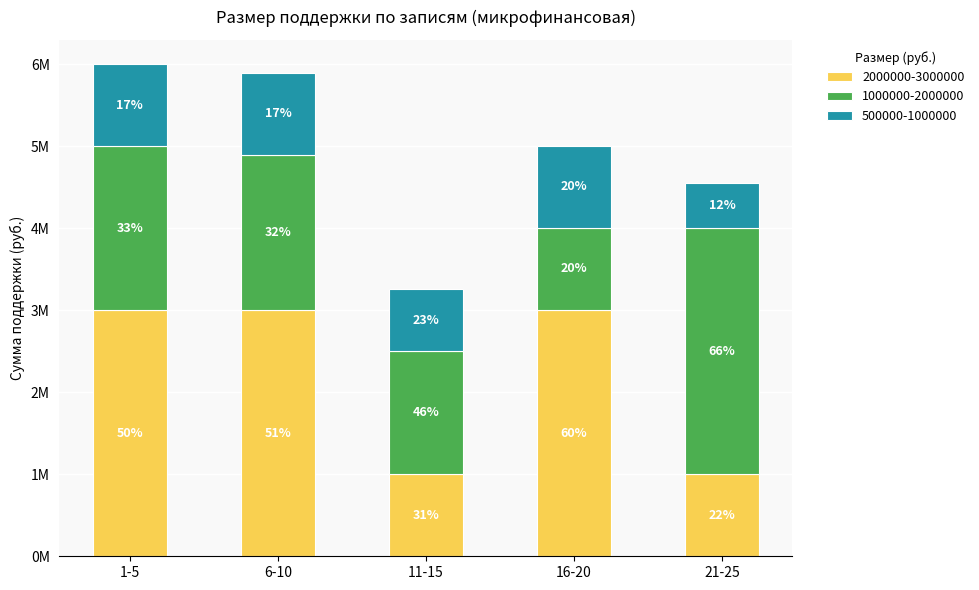

Does the chart contain any negative values?

No